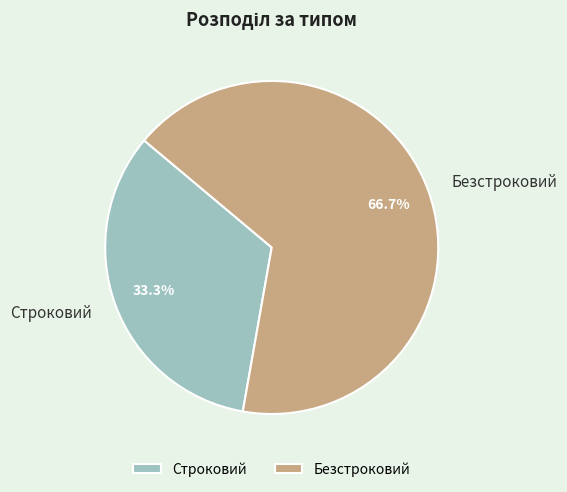

How much of the chart is everything except Строковий?

66.7%